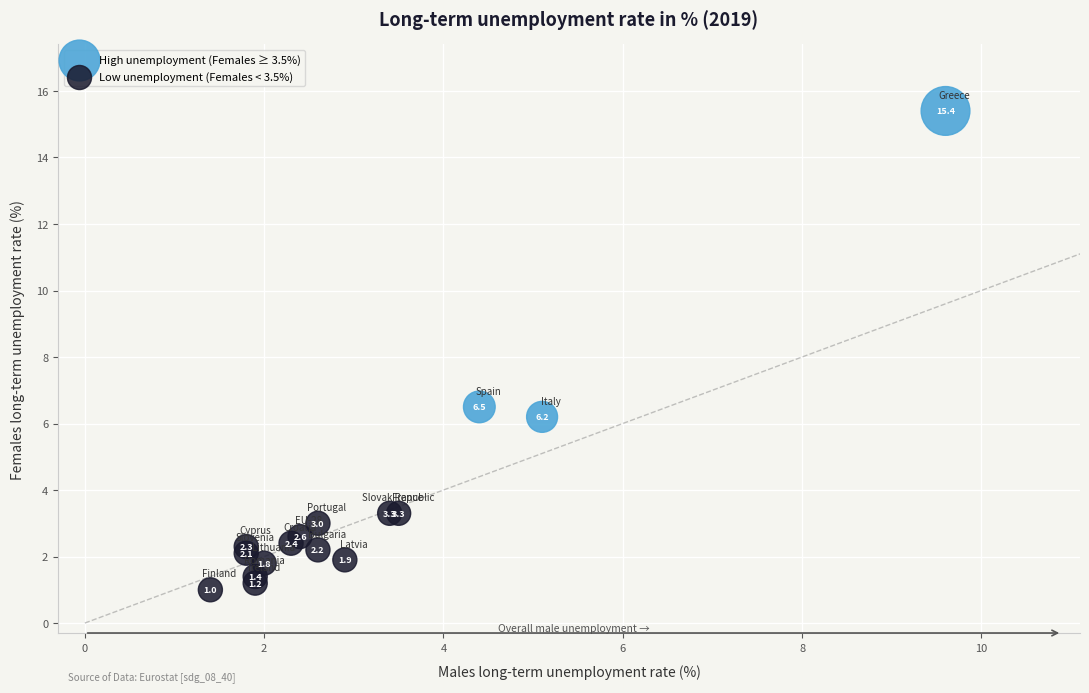

Which series contains the lowest Y value?

Low unemployment (Females < 3.5%)